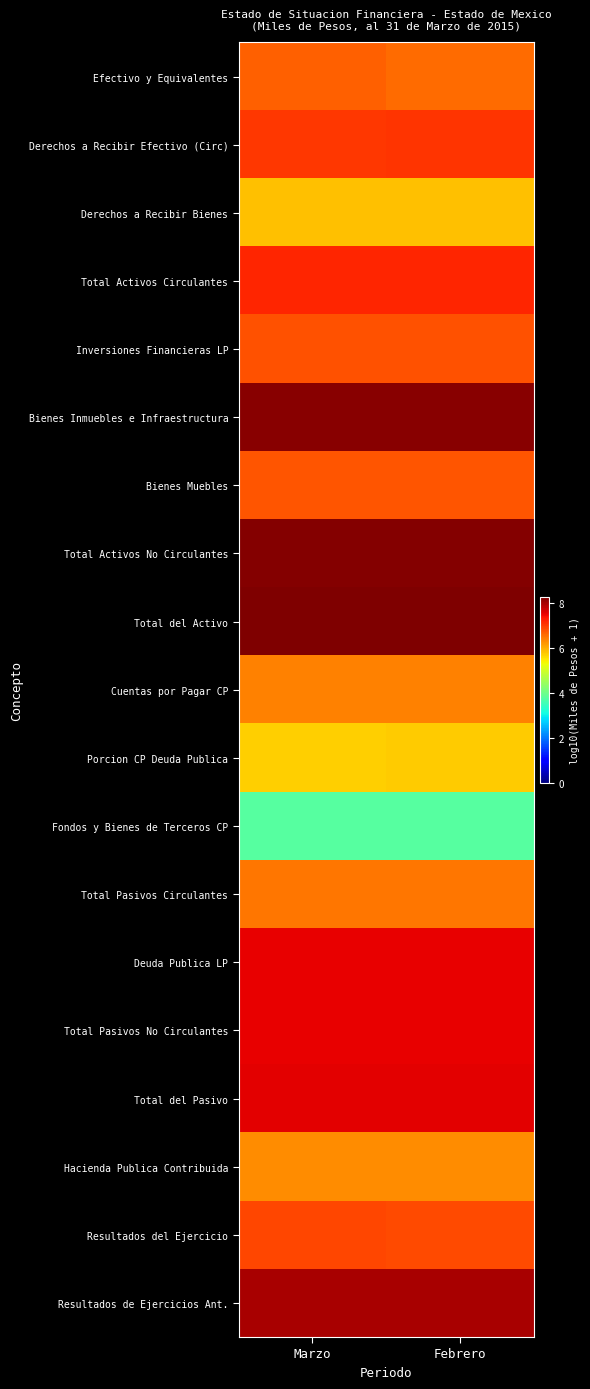

What is the total value across all series at Febrero?

130.9